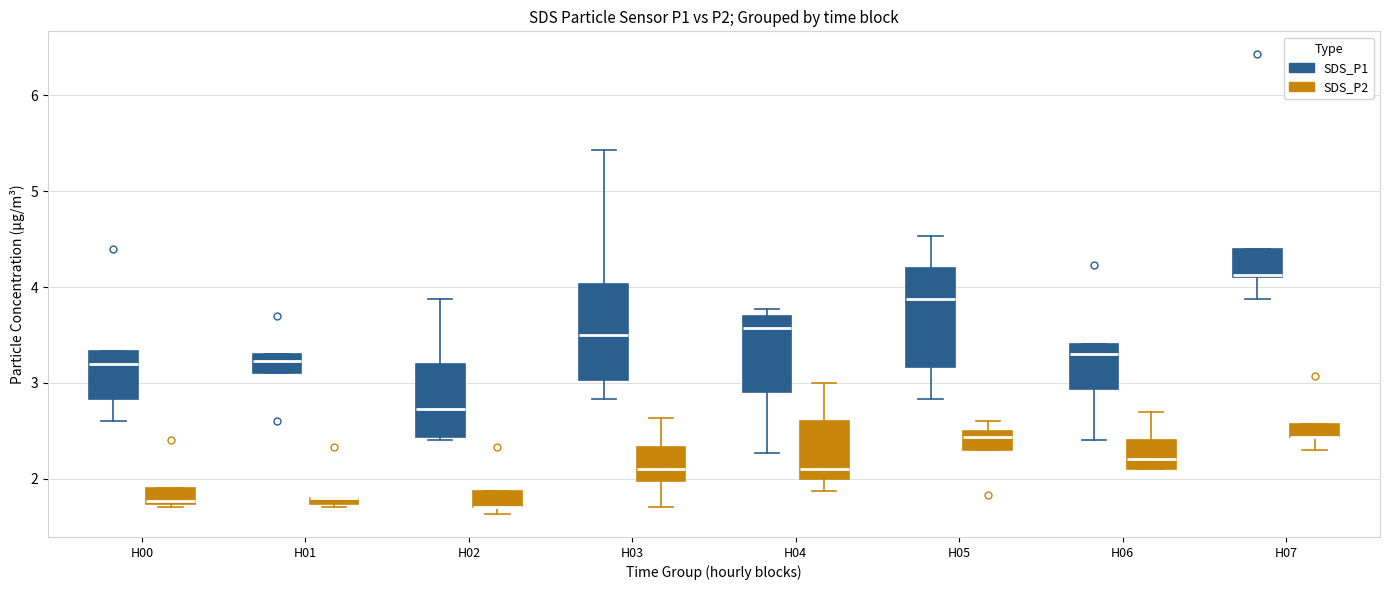

Where does the median line of the box for H04 (SDS_P1) sit on the y-axis? The values are not printed on the chart, so give them approximately, as read against the axis.

3.6